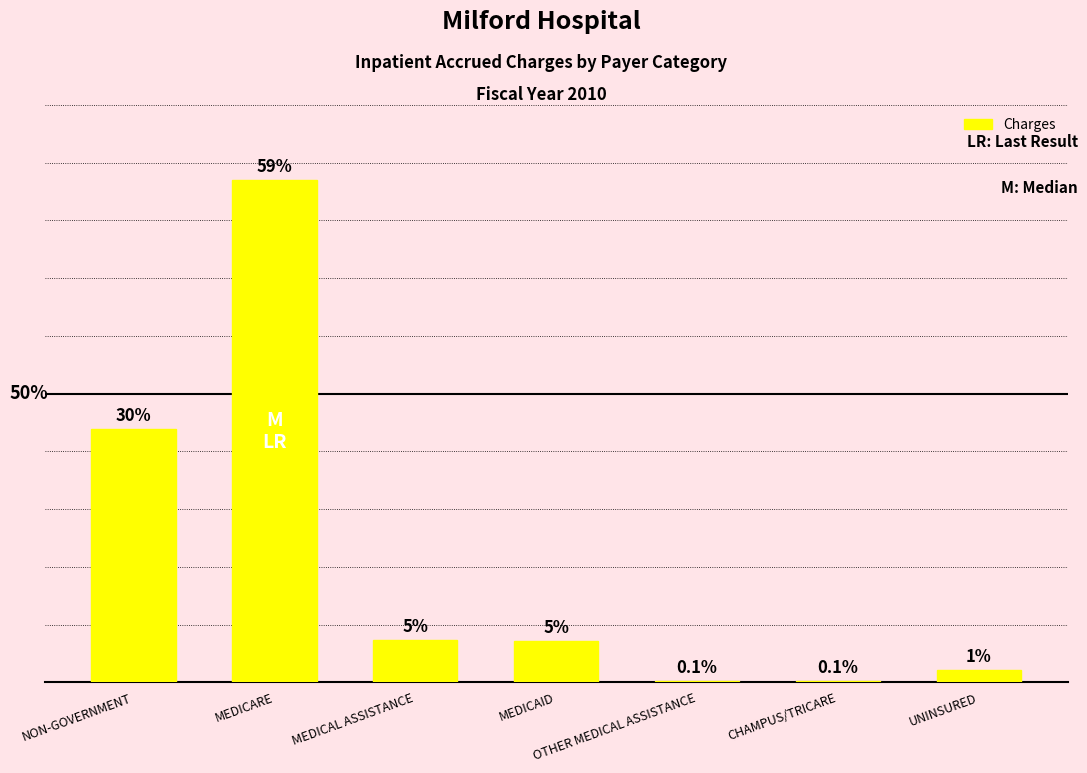

The chart shows a value of 2594585 at UNINSURED. True or false?

False